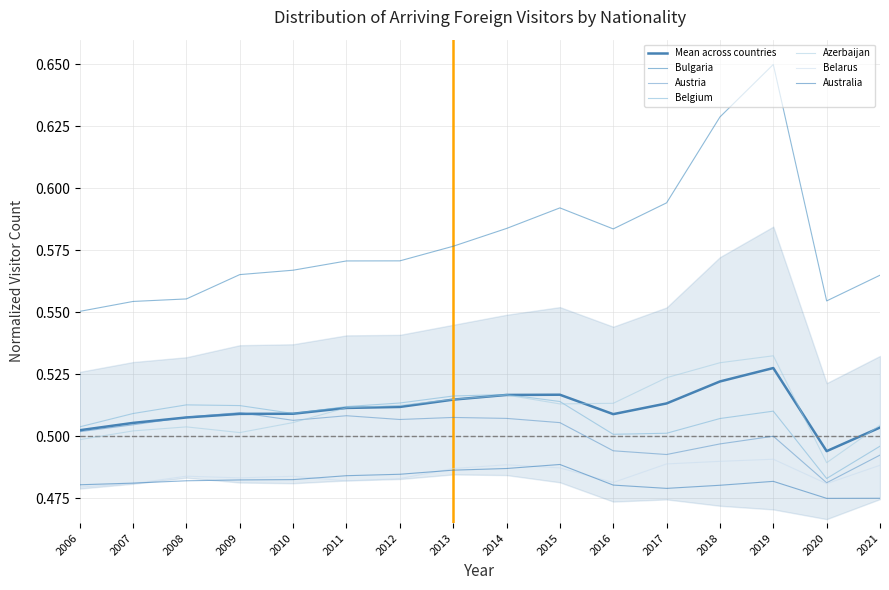

How many distinct data groups are displayed?

6